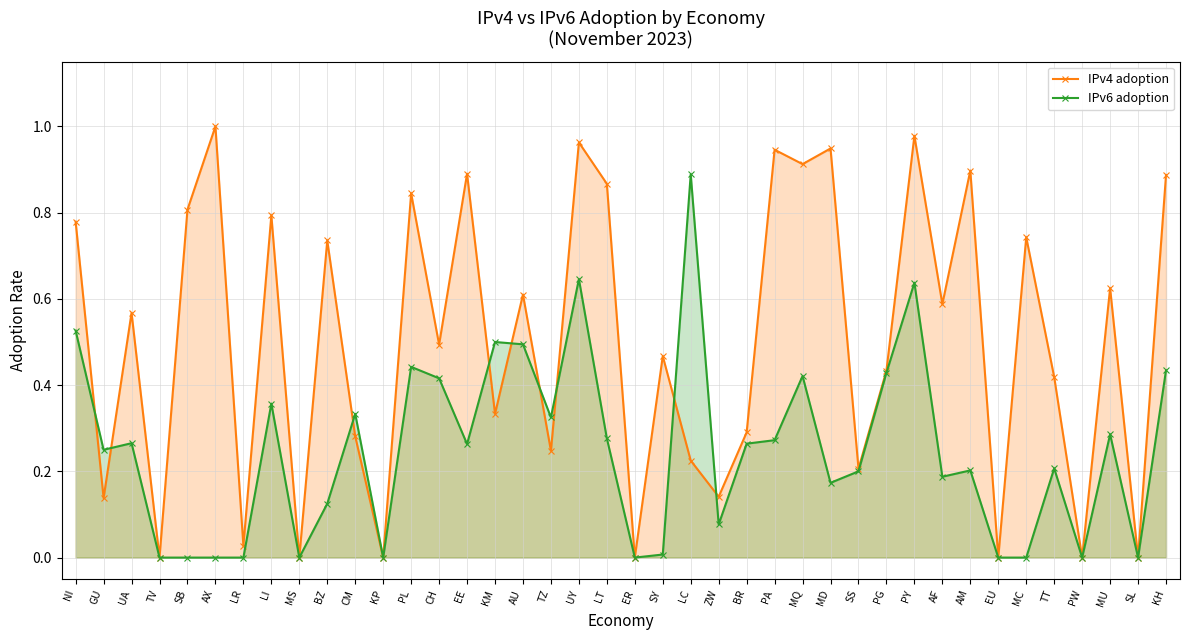

Which series has the largest range (max minus min)?

IPv4 adoption